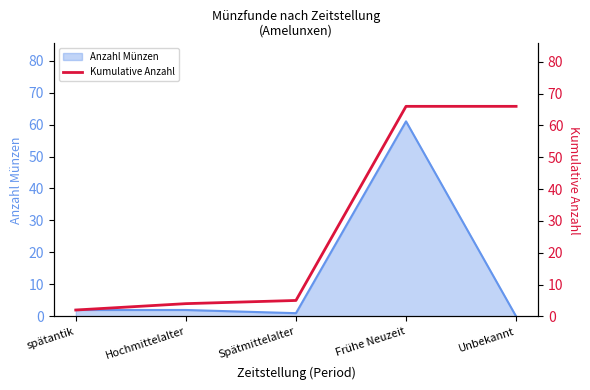

Where does the Anzahl Münzen (line) series first go above 2?

Frühe Neuzeit